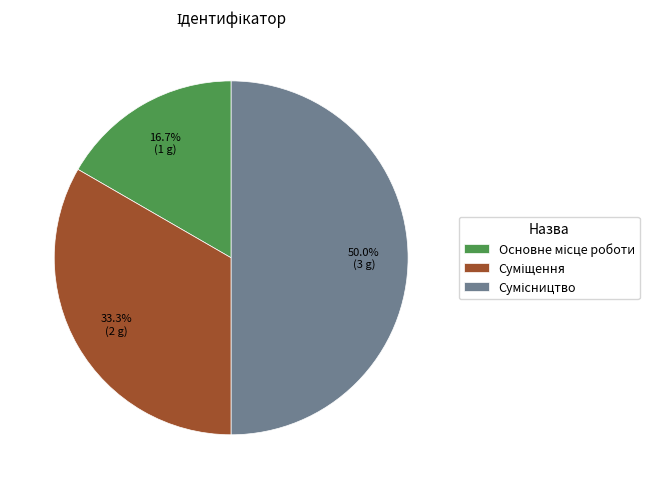

Combined, what portion of the pie is Основне місце роботи and Сумісництво?

66.7%